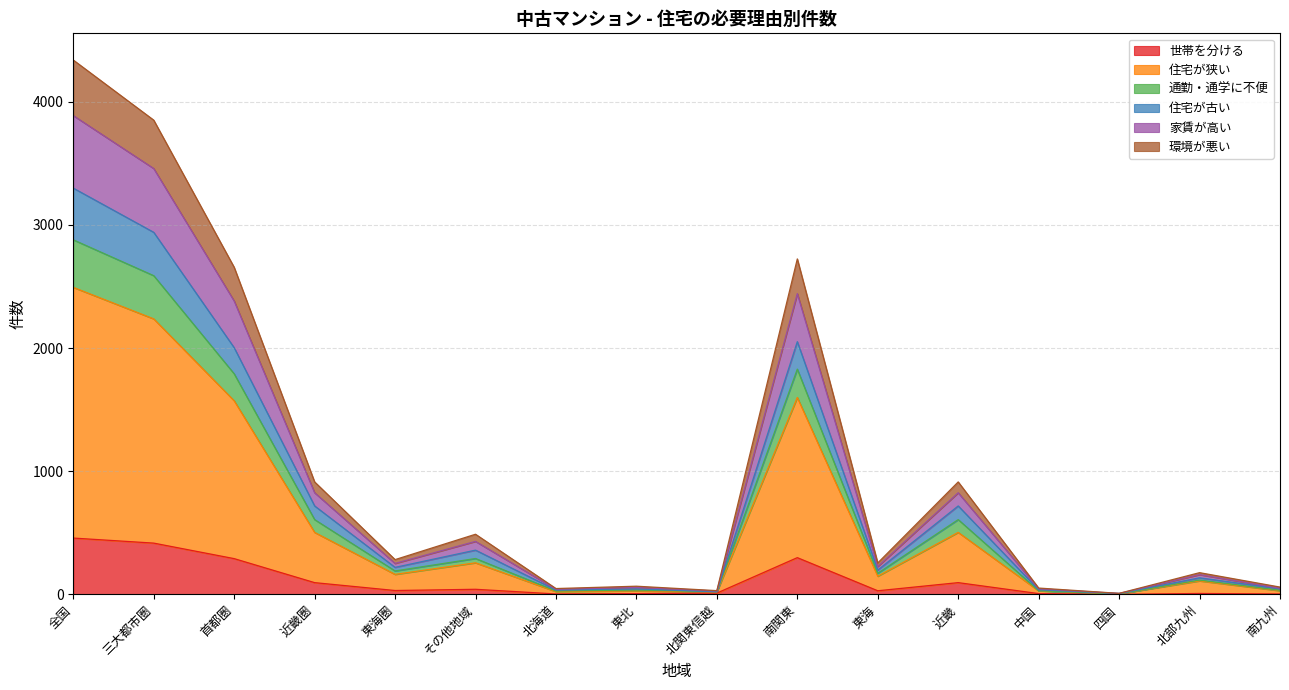

What is the highest value of the 世帯を分ける series?

457